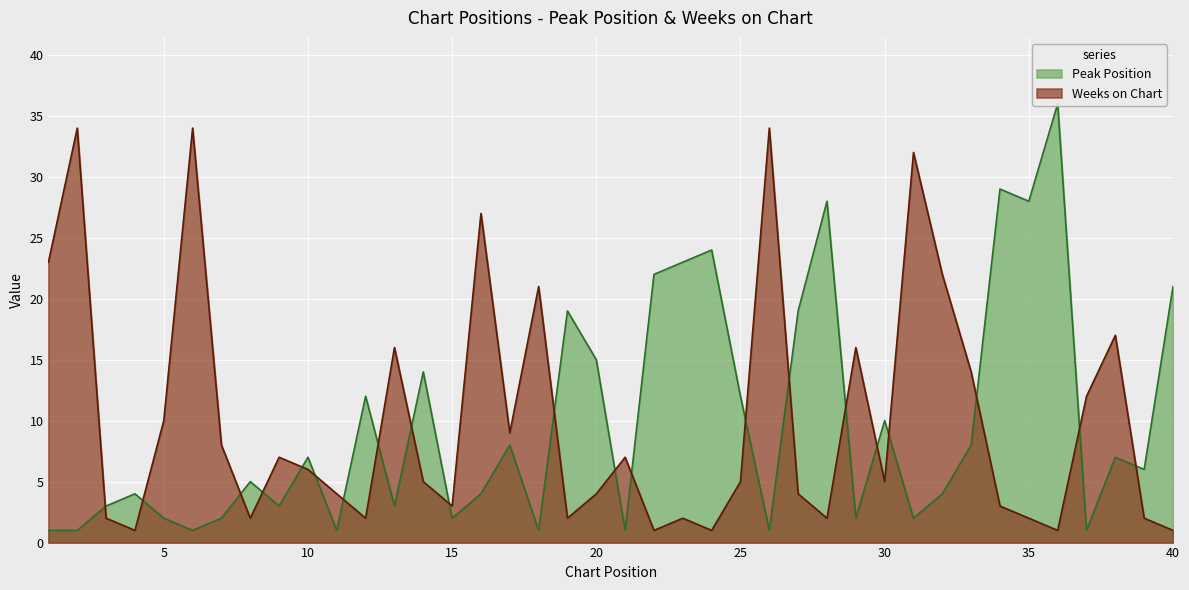

At 32, list the series in order from smallest to largest.

Peak Position, Weeks on Chart